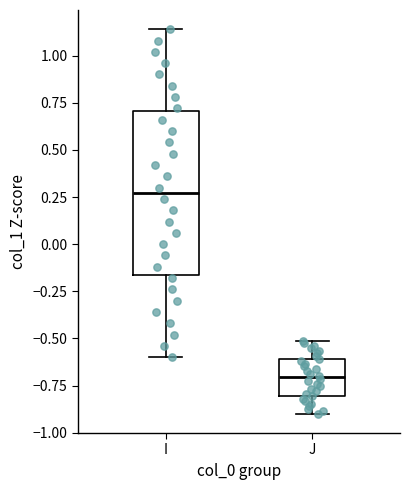

Which box is the tallest, from its lower edge to its upper edge?

I